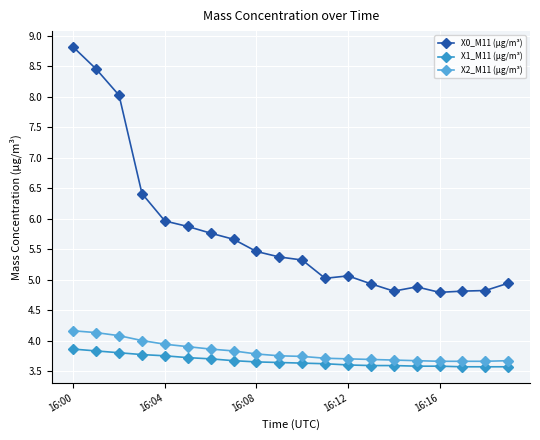

Which series has the widest spread of values?

X0_M11 (μg/m³)